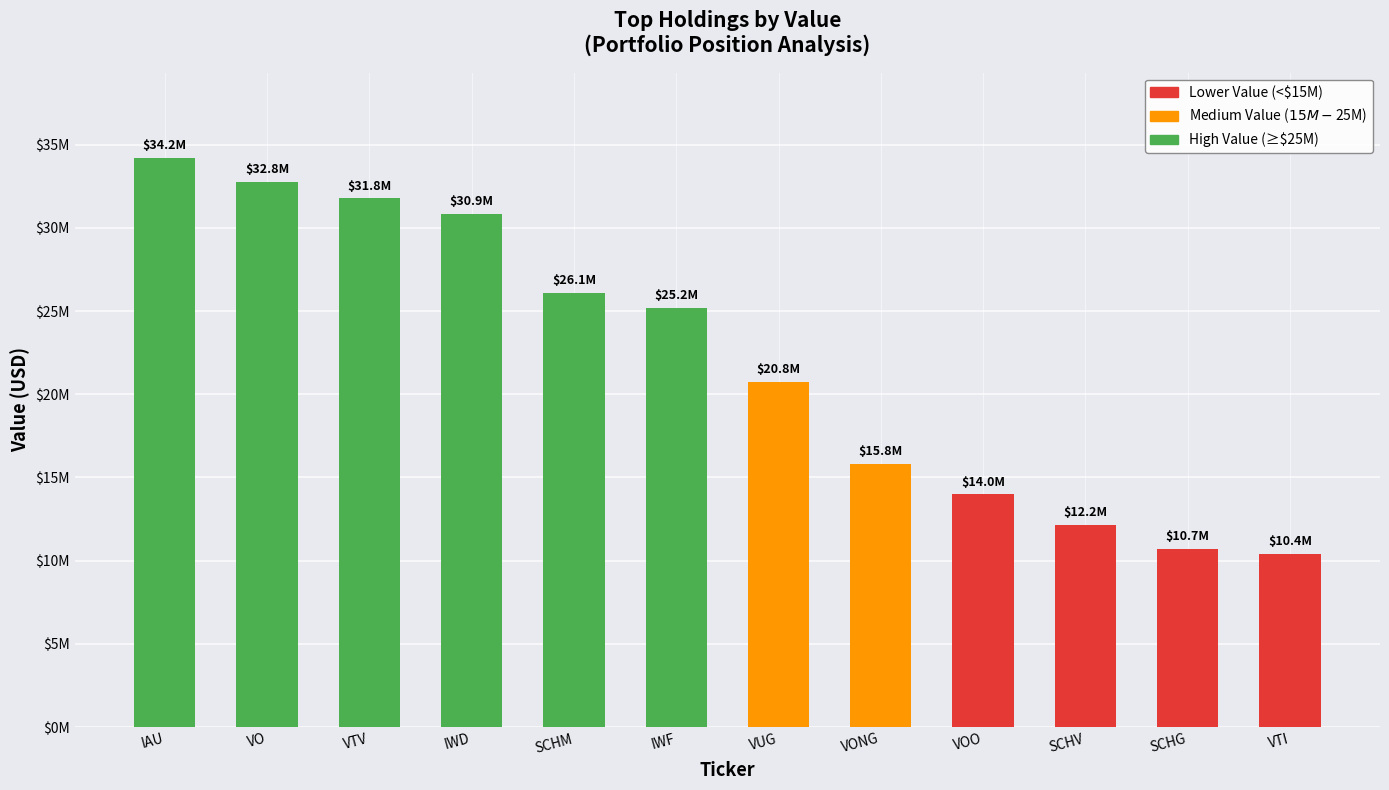

Where does the data first go above 25174000?

IAU